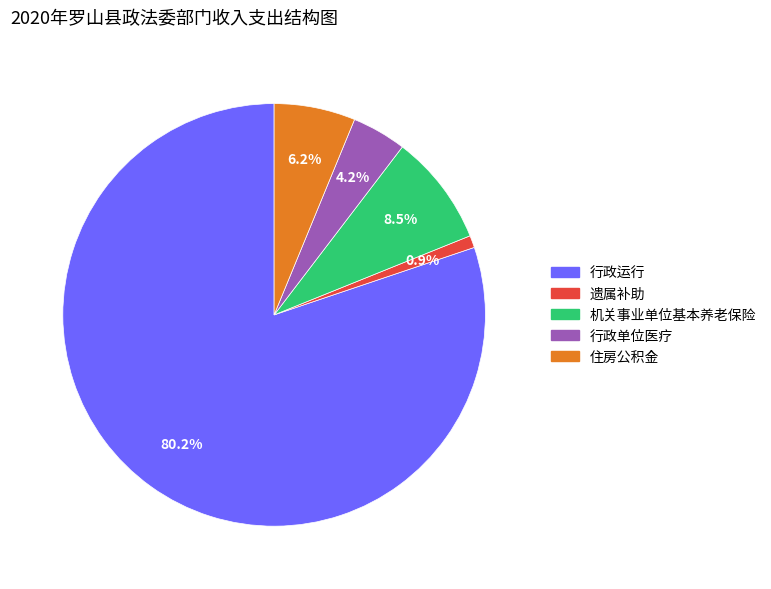

To the nearest percent, what portion does 行政单位医疗 represent?

4%